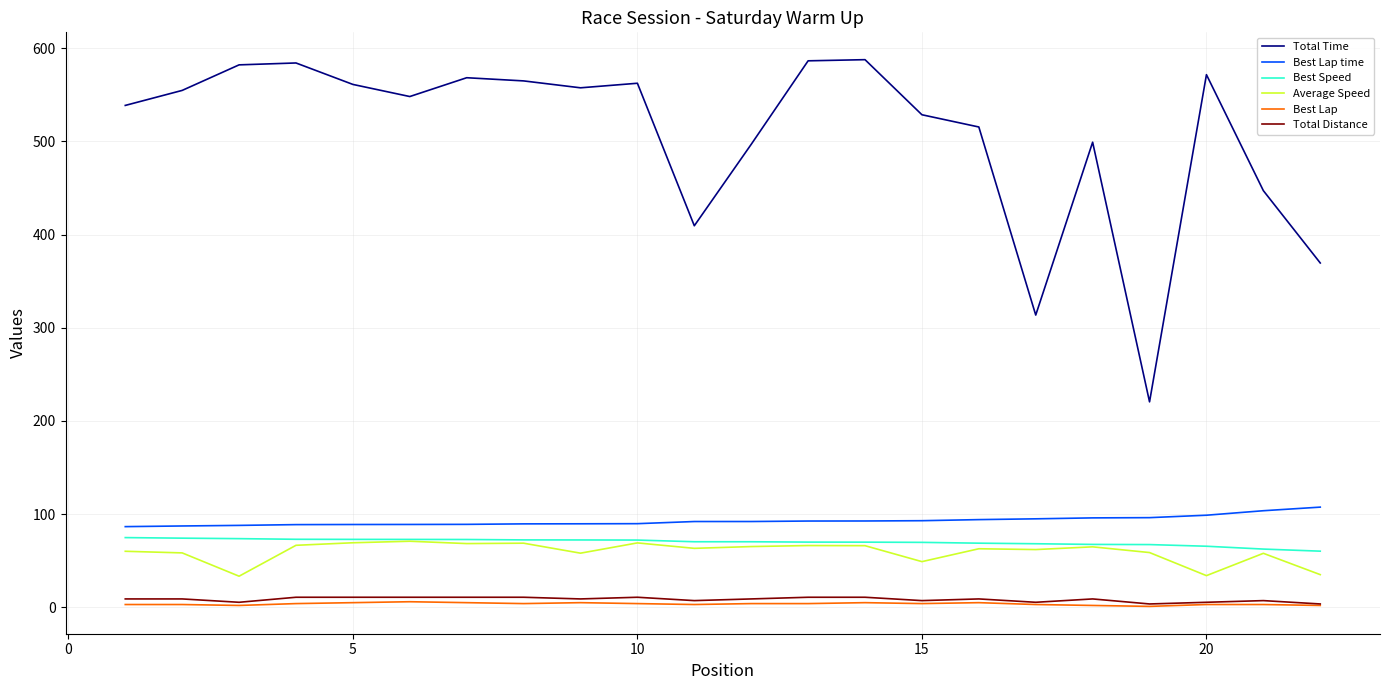

Which series has the largest total across all categories?

Total Time